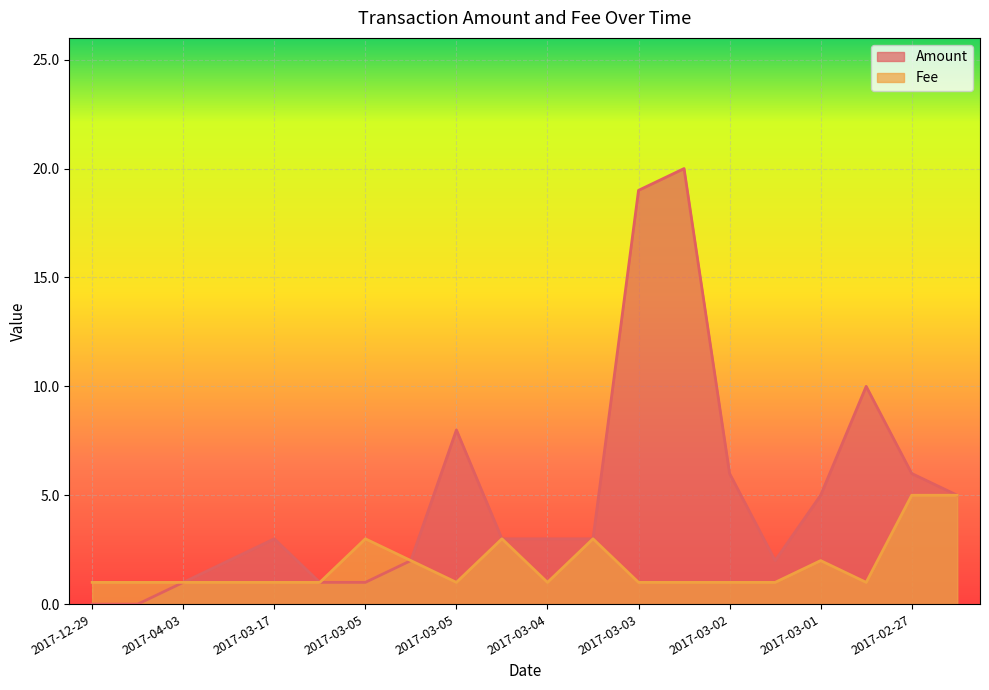

Does the chart display data point markers on the line(s)?

No